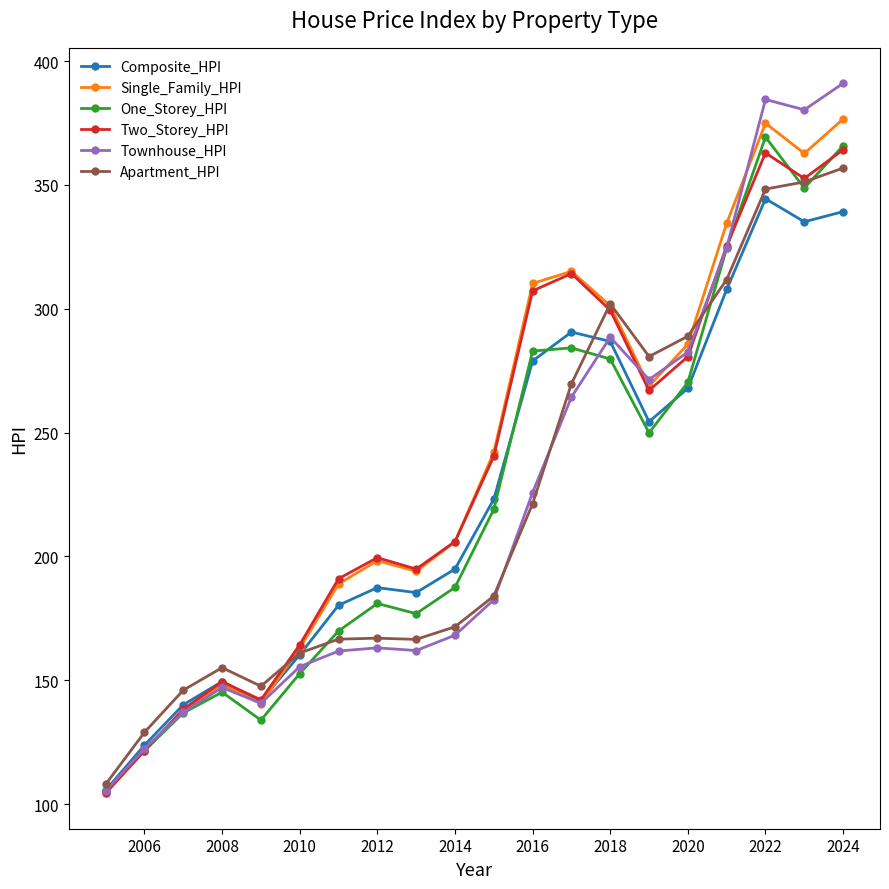

What is the value of the Two_Storey_HPI point at the 7th from the left?

191.0